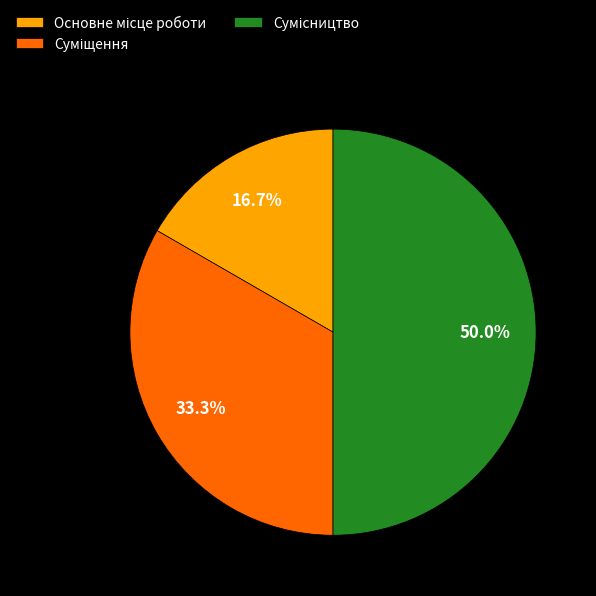

What portion of the pie excludes Основне місце роботи?

83.3%